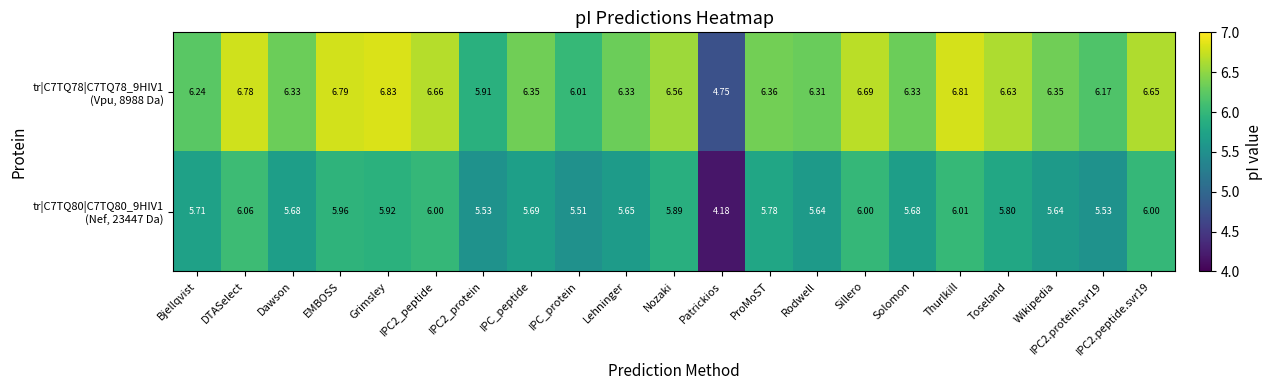

At which category is the sum across all series the highest?

DTASelect